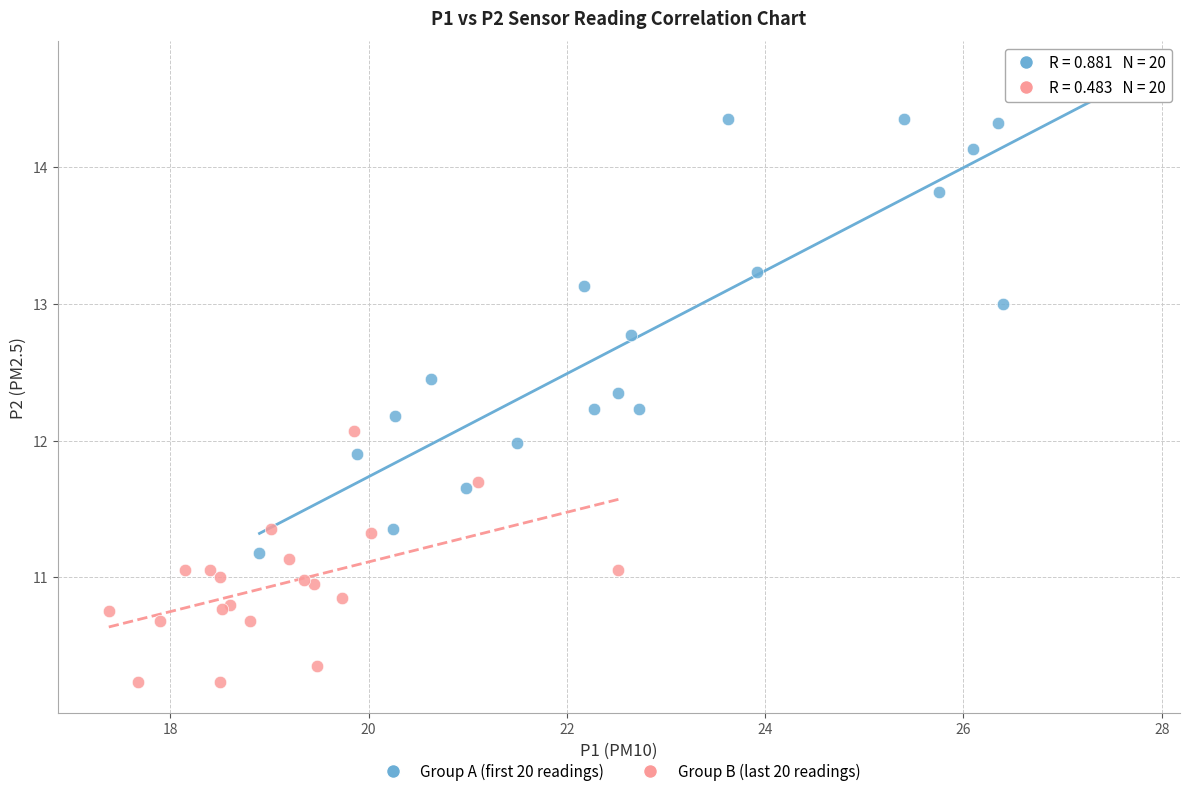

Which series reaches the maximum Y coordinate?

Group A (first 20 readings)